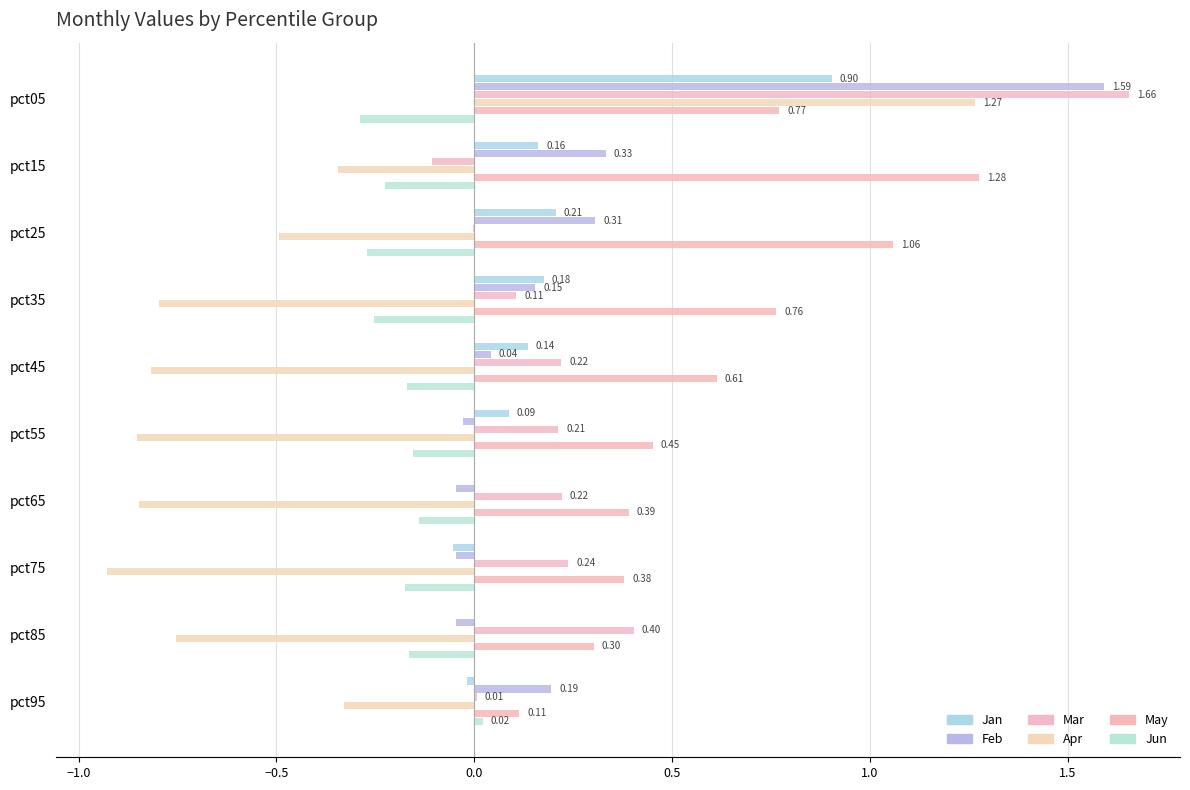

How many data points does each series have?

10